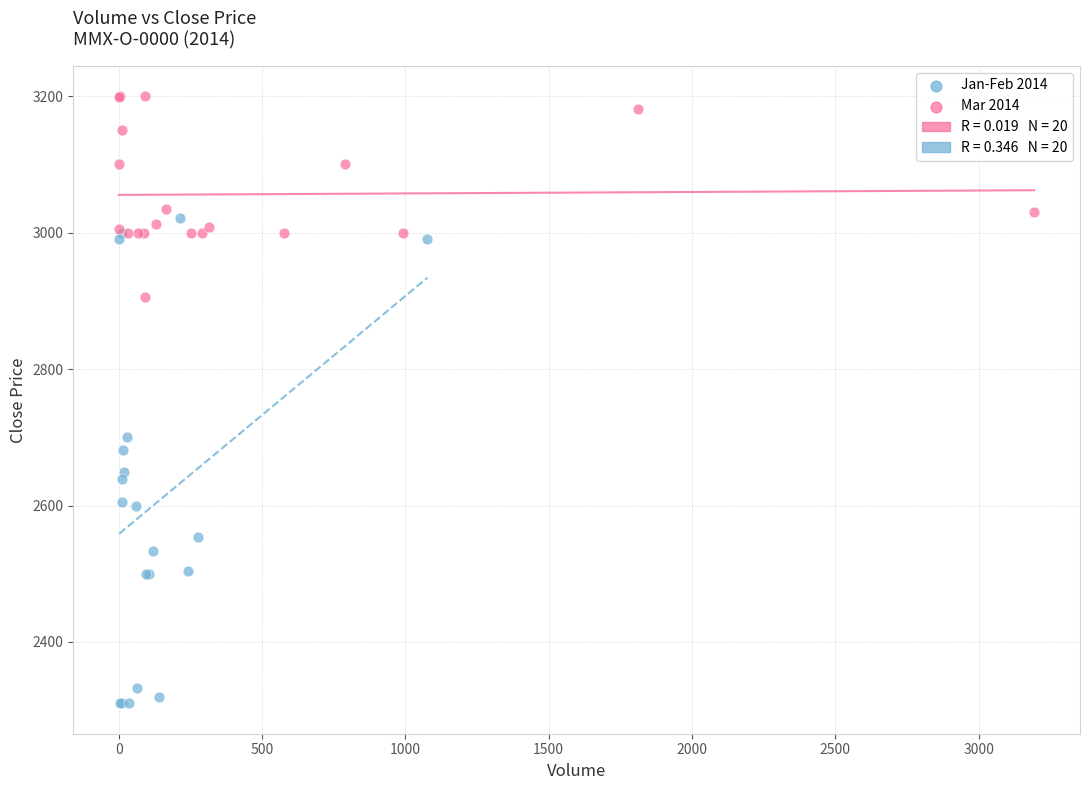

Which series contains the lowest Y value?

Jan-Feb 2014